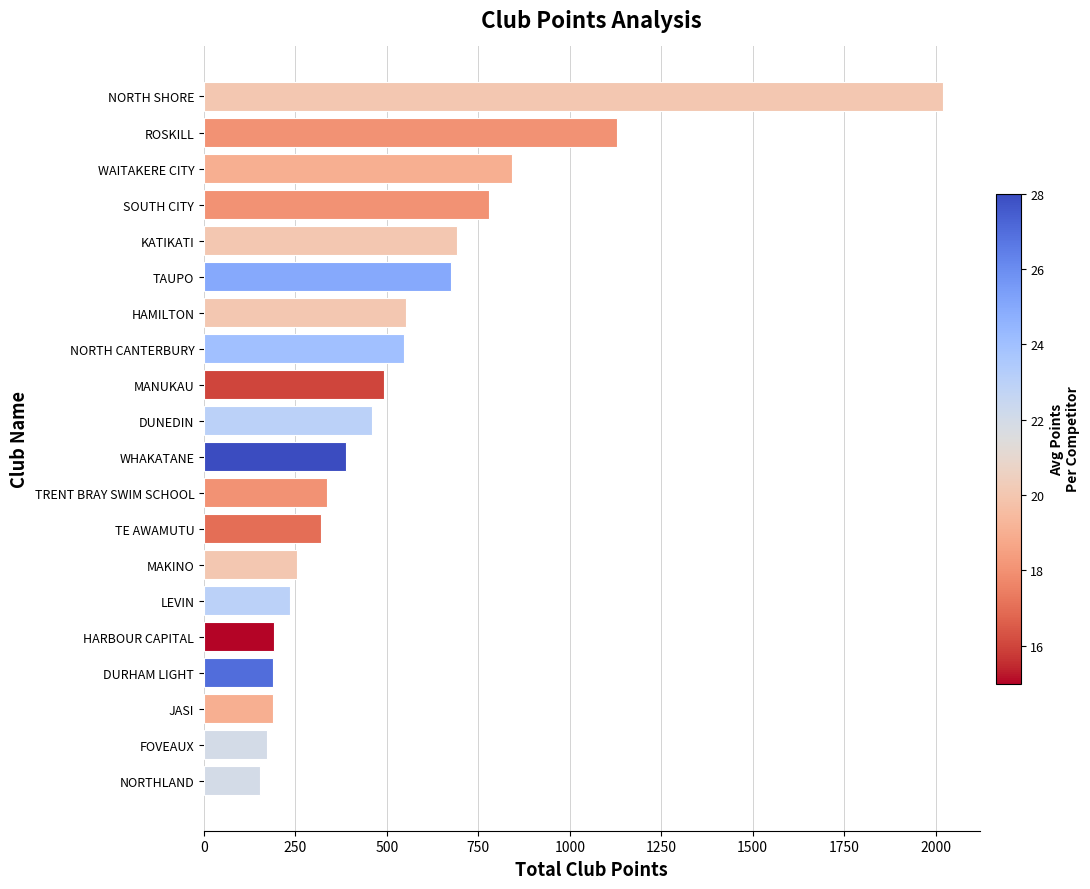

What is the minimum value shown in the chart?

153.5